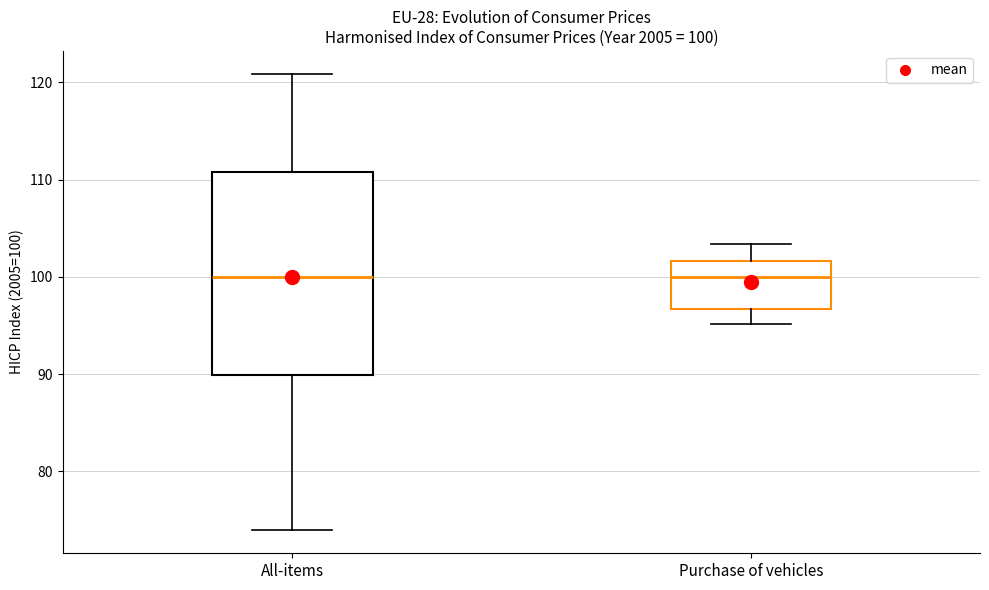

Comparing the boxes themselves (not the whiskers), which one is the tallest?

All-items